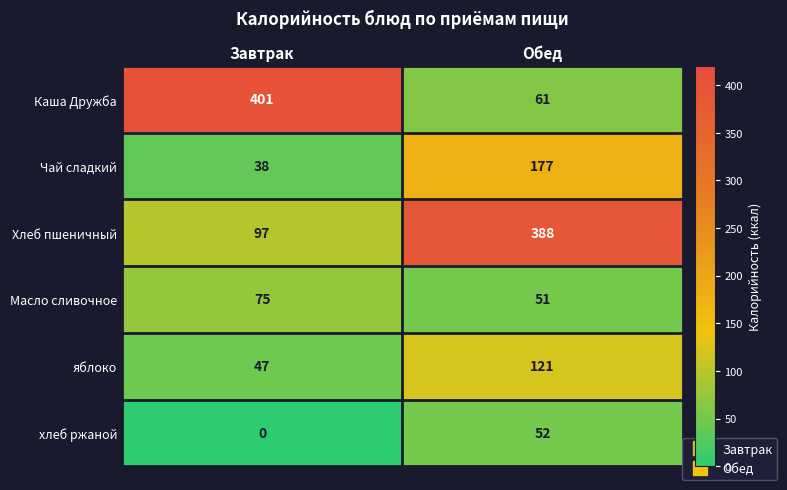

Rank the series by their maximum value, from highest to lowest.

Каша Дружба, Хлеб пшеничный, Чай сладкий, яблоко, Масло сливочное, хлеб ржаной